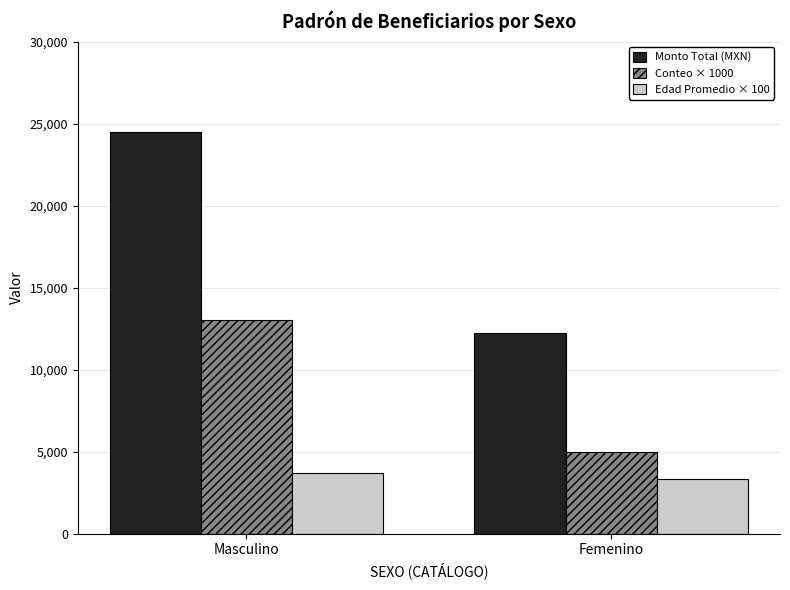

Rank the series by their average value, from highest to lowest.

Monto Total (MXN), Conteo × 1000, Edad Promedio × 100